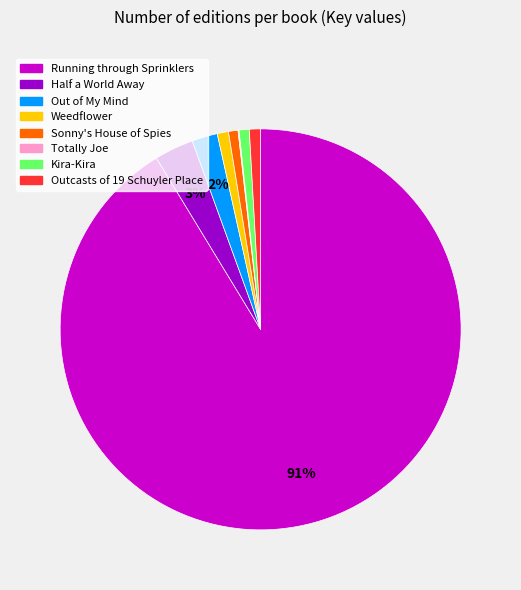

To the nearest percent, what percentage of the pie is Out of My Mind?

2%